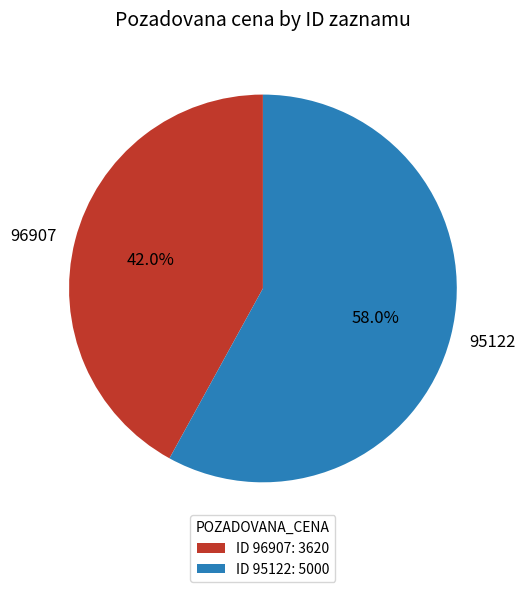

What percentage do 95122 and 96907 together represent?

100.0%